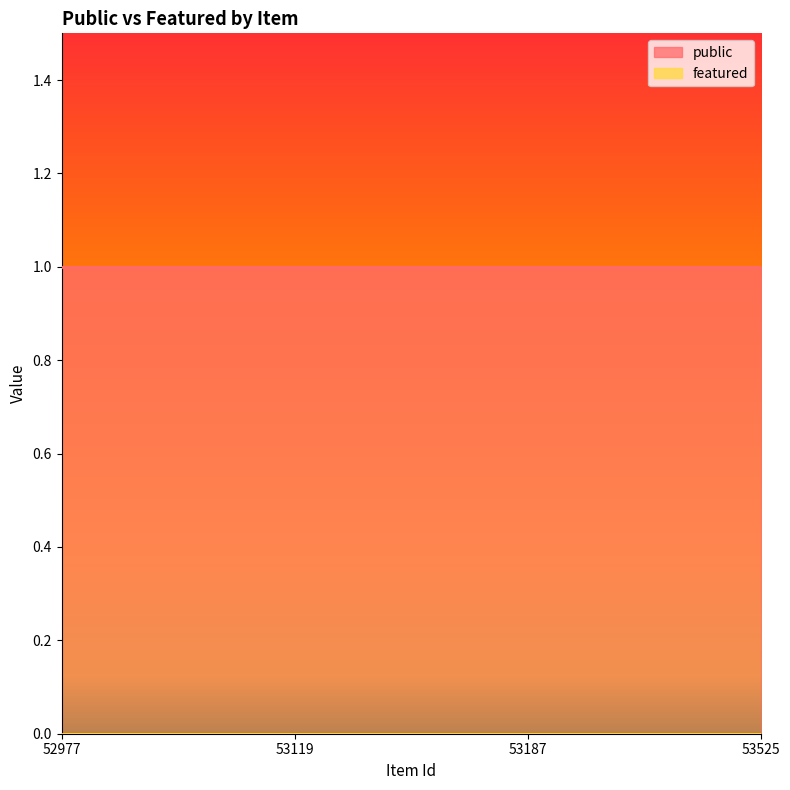

Reading left to right, transcribe all the data shown in this chart.

public: 52977=1	53119=1	53187=1	53525=1
featured: 52977=0	53119=0	53187=0	53525=0